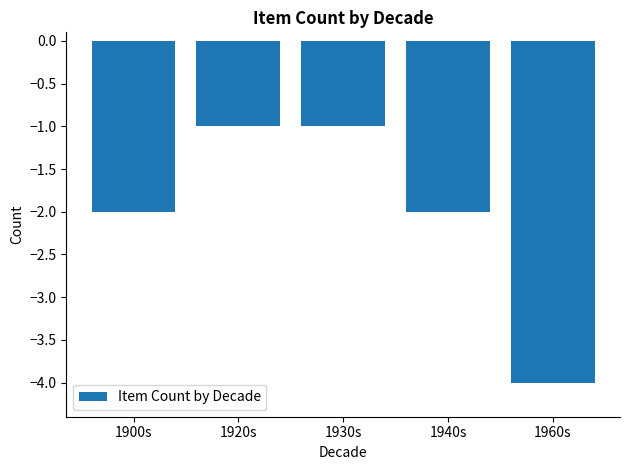

At which category does the chart reach its minimum across all series?

1960s